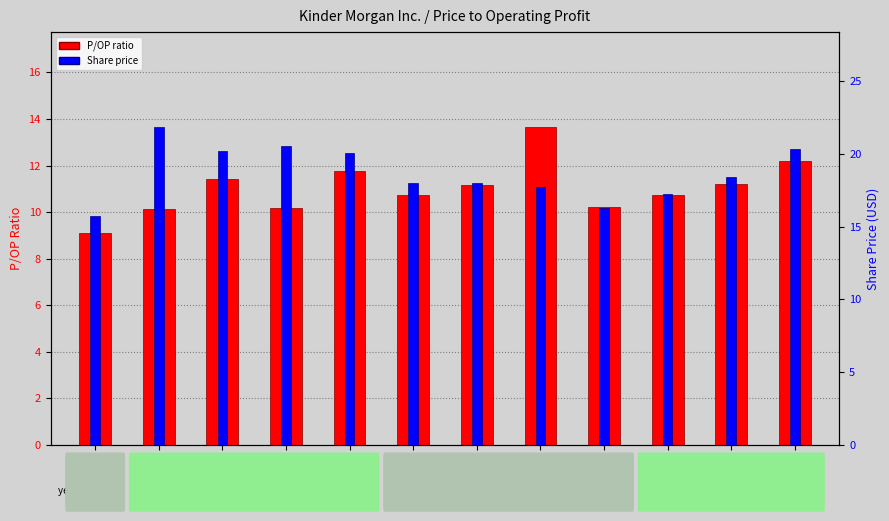

What is the maximum value for P/OP ratio?

13.6